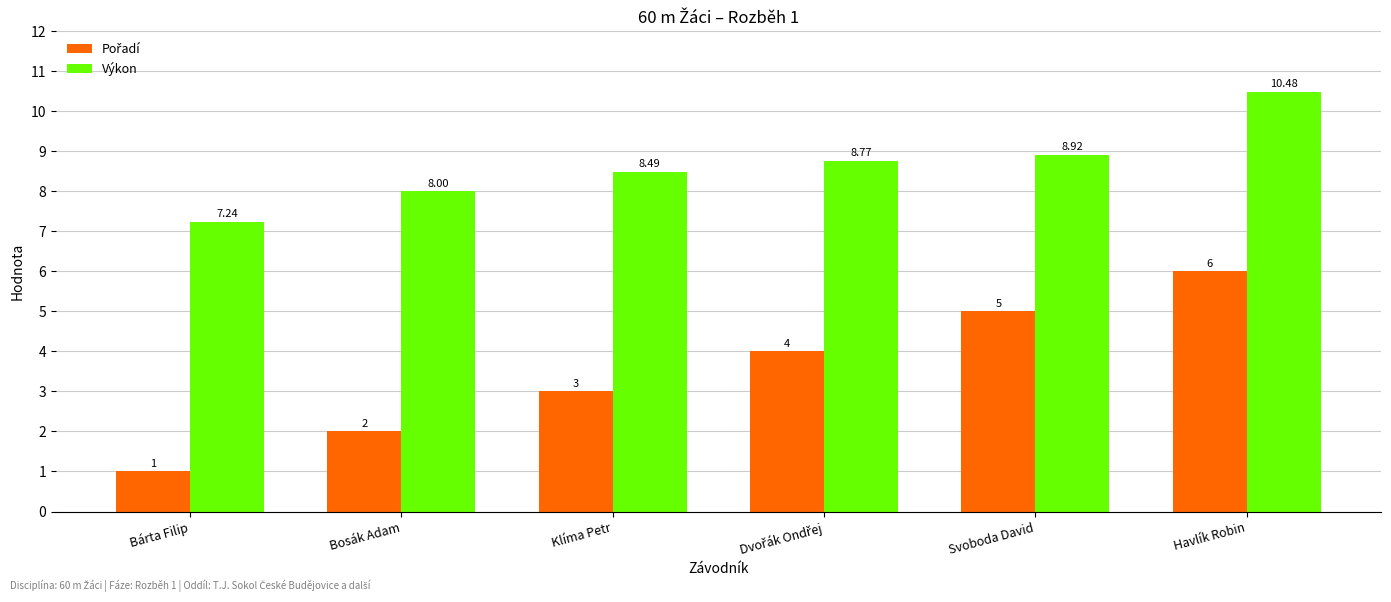

At which category is the sum across all series the highest?

Havlík Robin